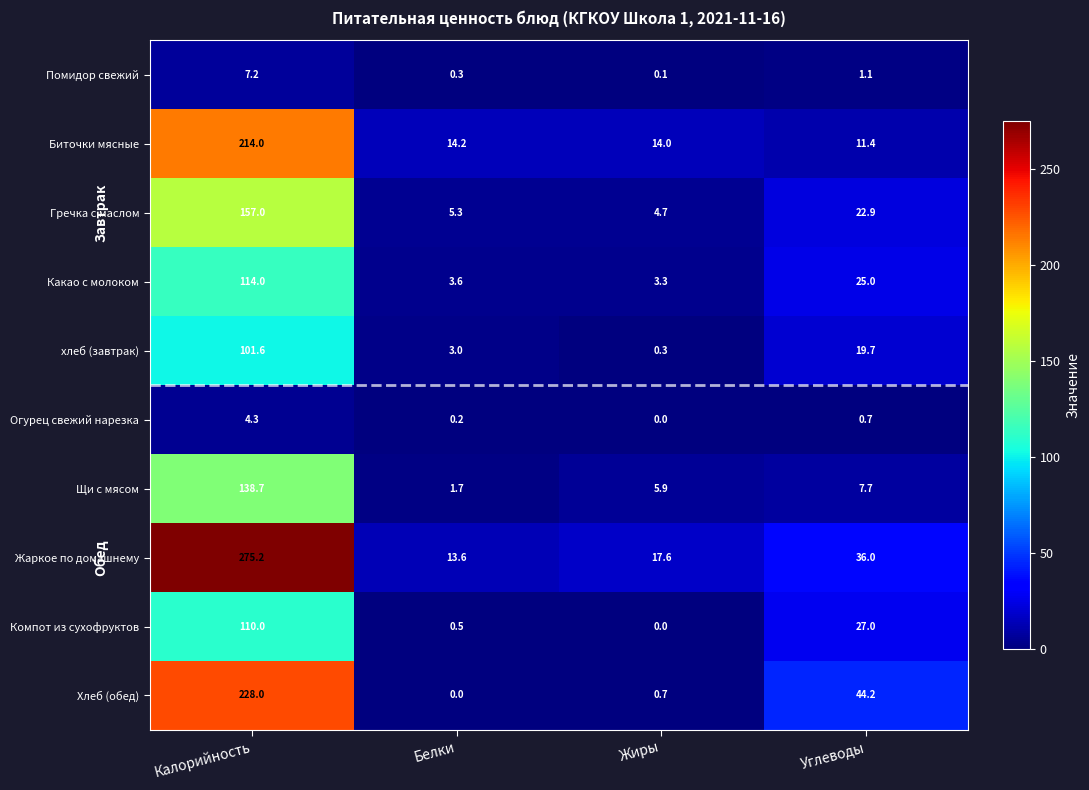

What is the spread (max minus min) of values at Жиры?

17.6